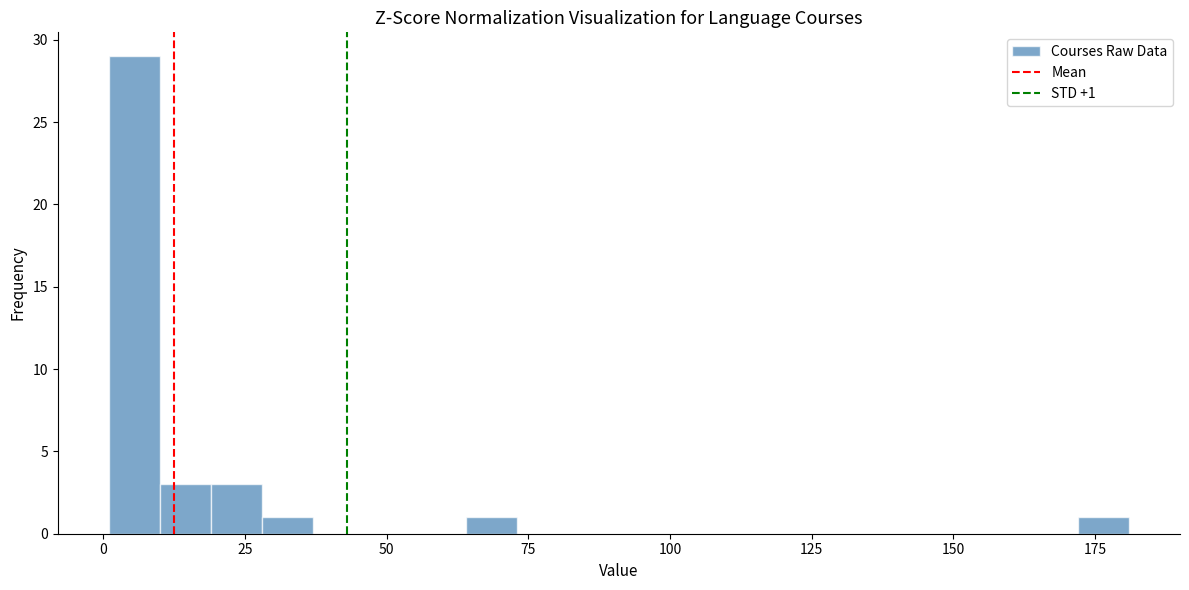

Read against the x-axis, roughly where is the centre of the tallest bar?

5